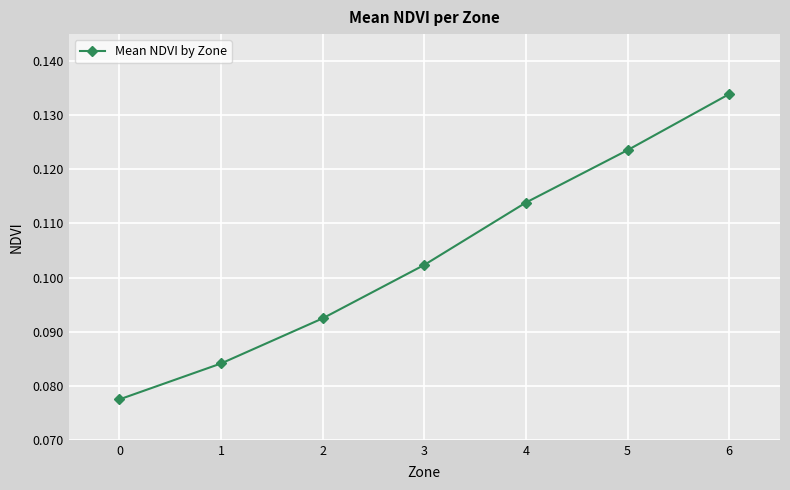

What is the sum of the values at 2 and 4?

0.2